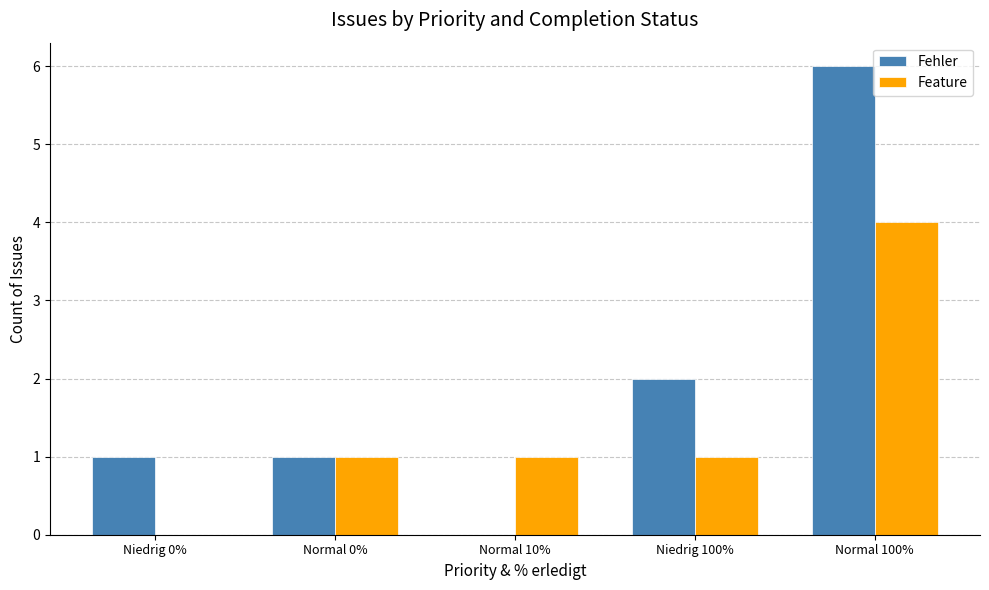

What is the sum of the Fehler values at Normal 10% and Niedrig 100%?

2